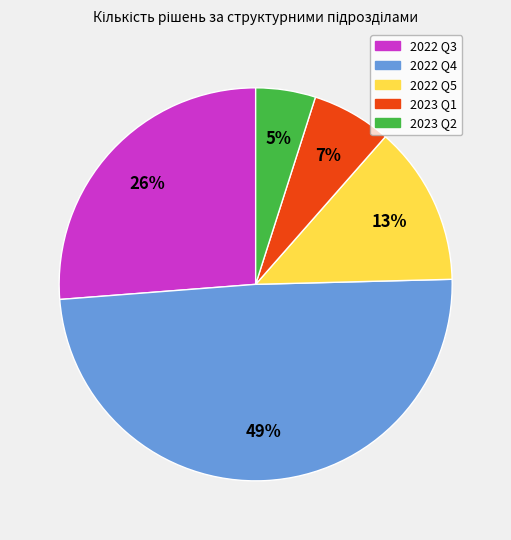

The 2023 Q2 slice represents 5% of the pie. True or false?

True